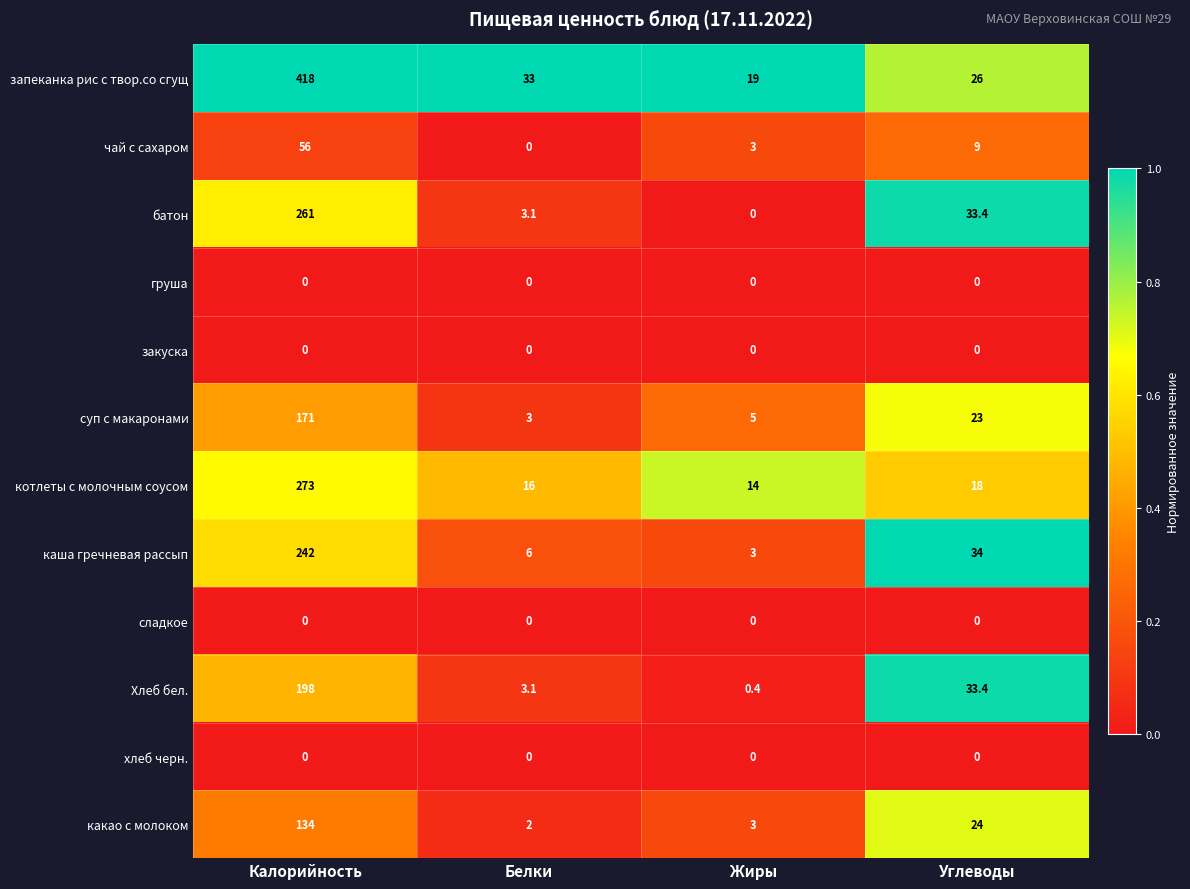

What is the difference between the какао с молоком values at Углеводы and Калорийность?

110.0